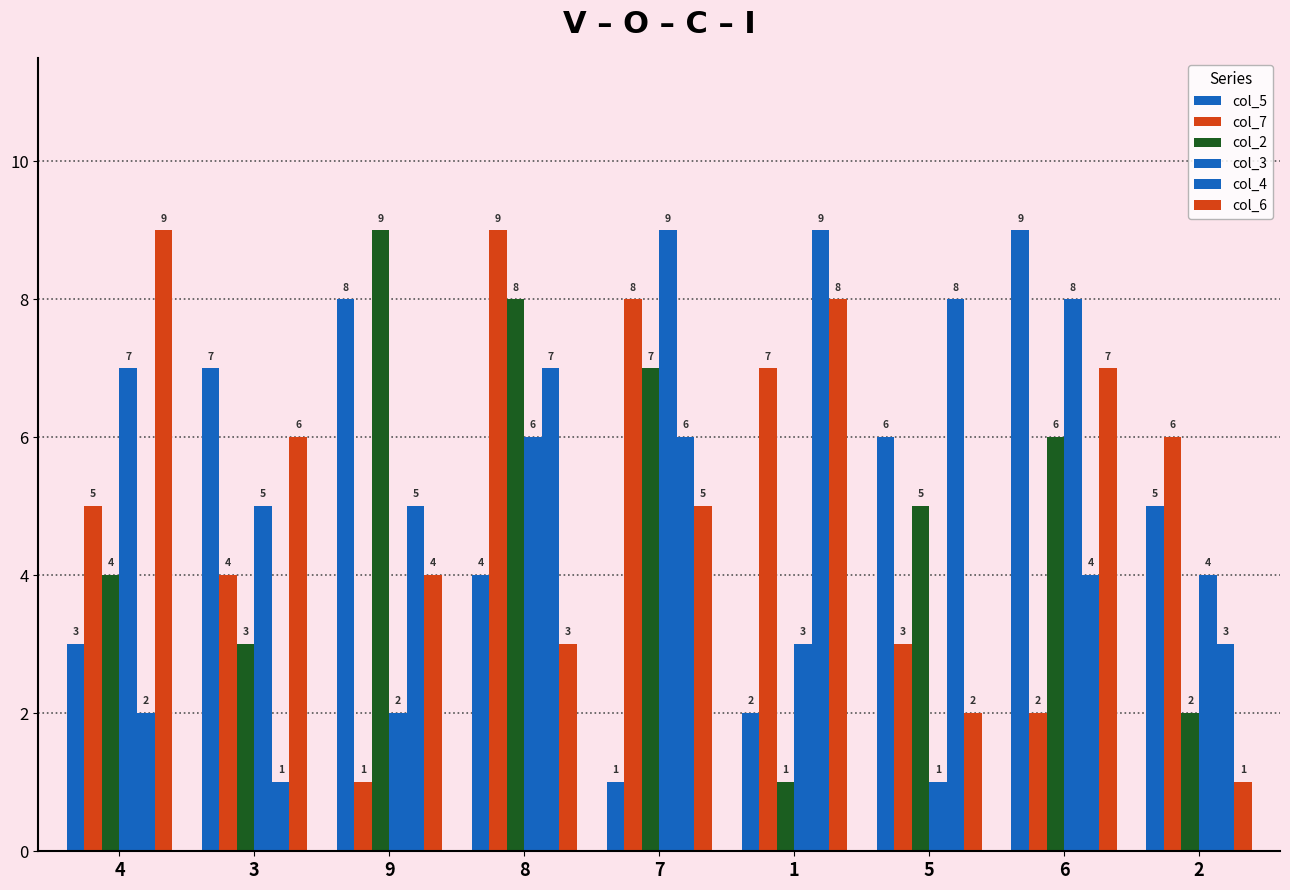

What is the difference between the col_2 values at 5 and 2?

3